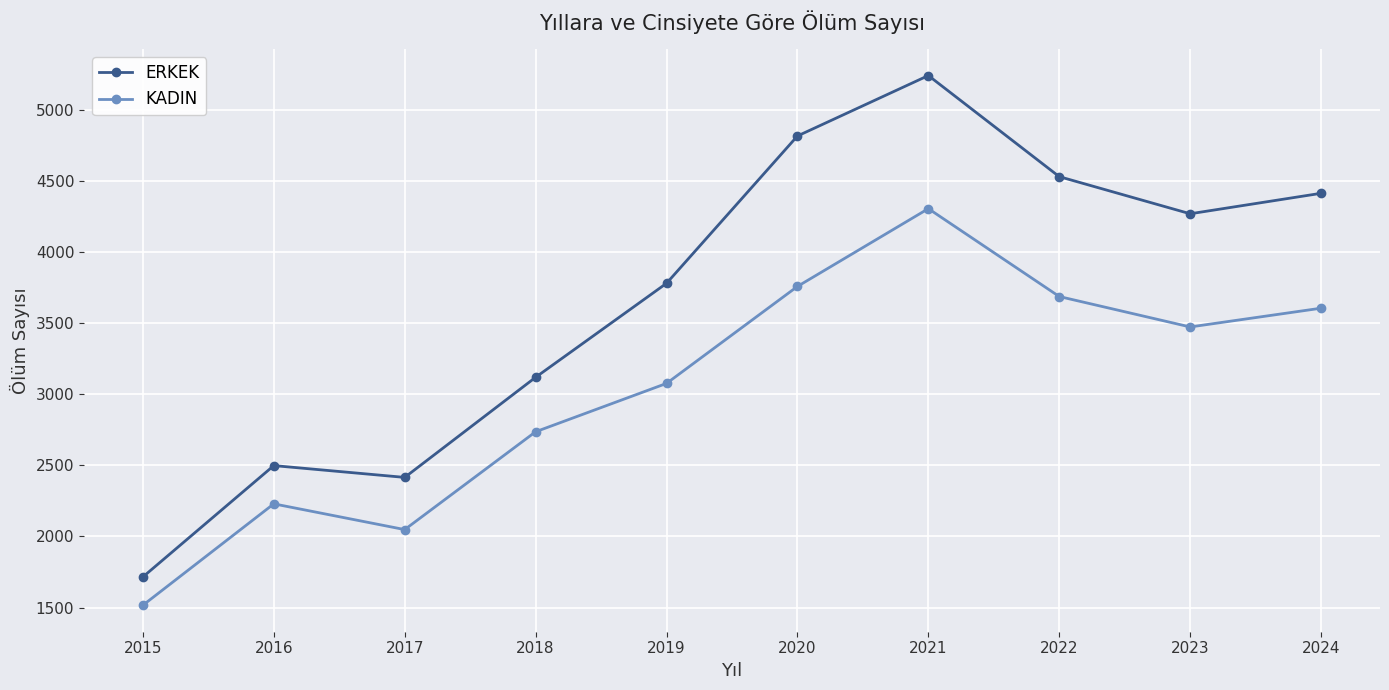

What value does the KADIN series have at 2016, to the nearest 10?

2230